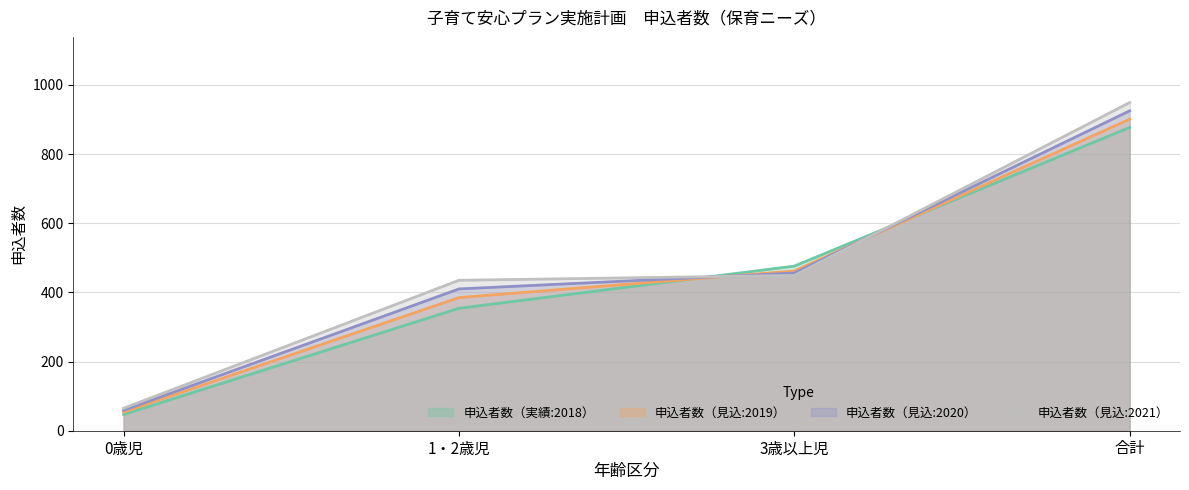

What is the label of the 4th point from the right?

0歳児